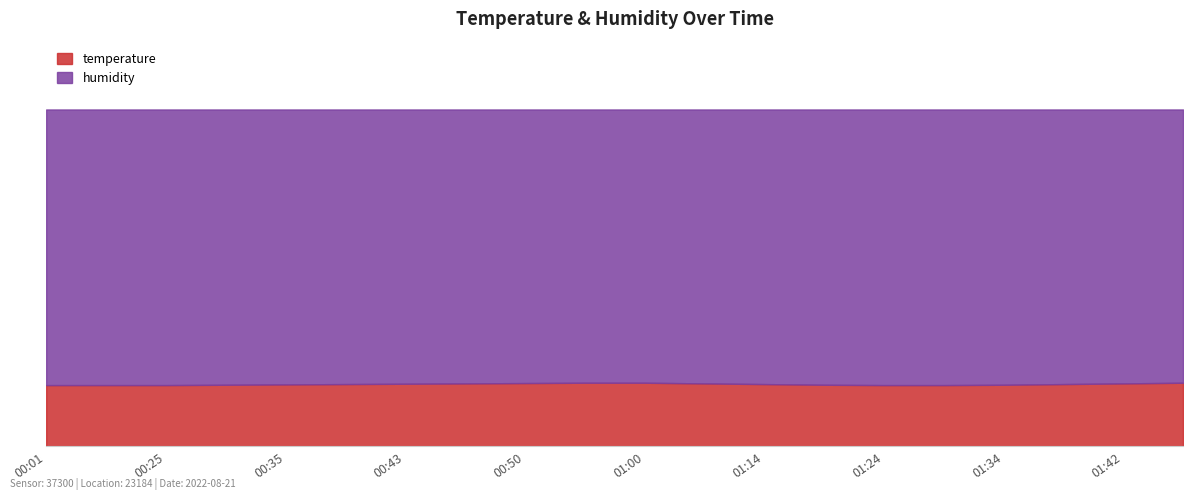

Rank the categories by humidity value from highest to lowest.

00:01, 00:13, 00:25, 00:33, 00:35, 00:40, 00:43, 00:47, 00:50, 00:55, 01:00, 01:07, 01:14, 01:19, 01:24, 01:29, 01:34, 01:37, 01:42, 01:47